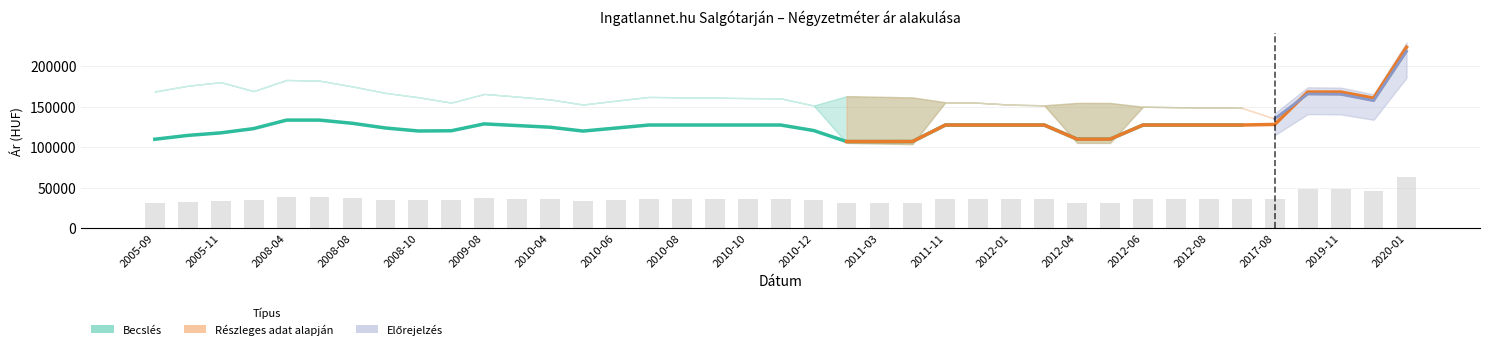

What is the greatest value displayed?

223214